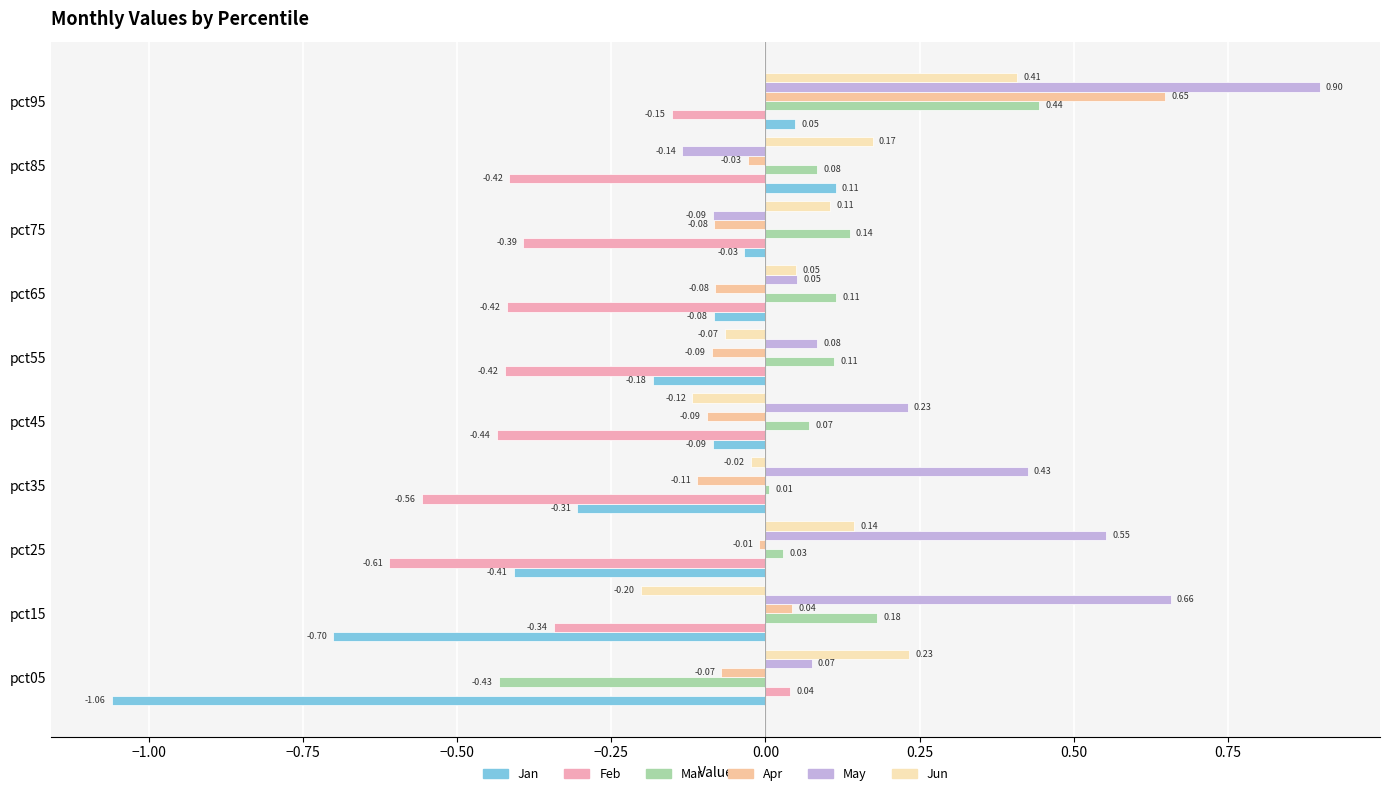

What are all the series names shown in the legend?

Jan, Feb, Mar, Apr, May, Jun